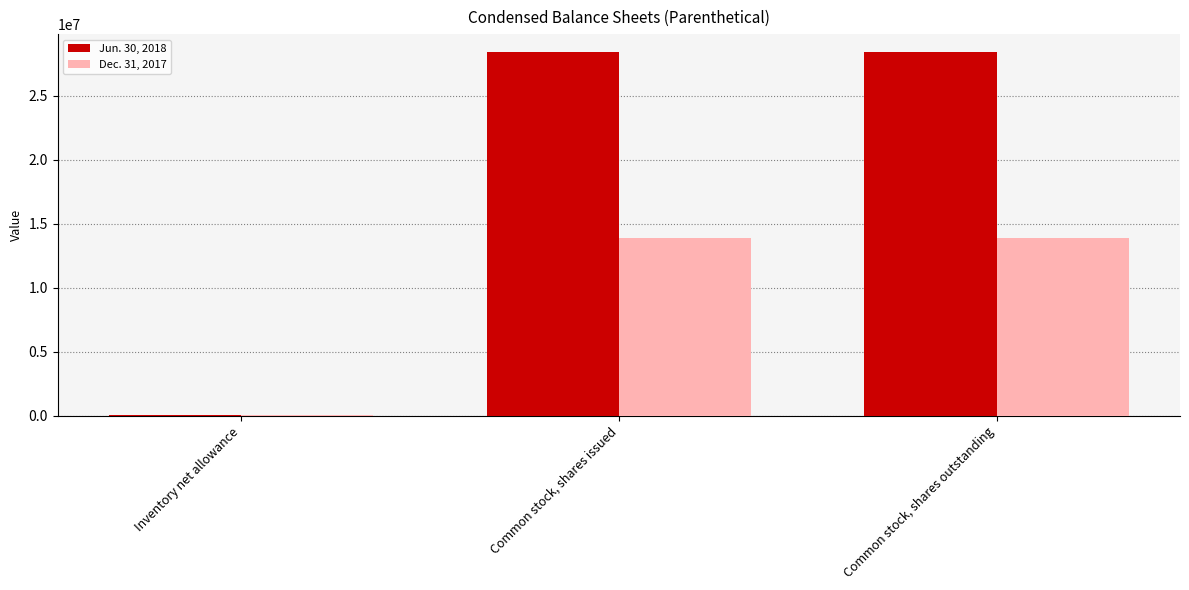

Is it true that Jun. 30, 2018 equals 11512881 at Common stock, shares outstanding?

False